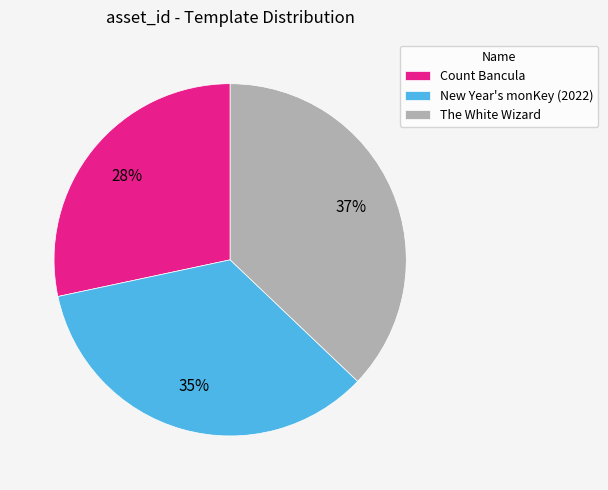

Count the number of slices in the pie.

3